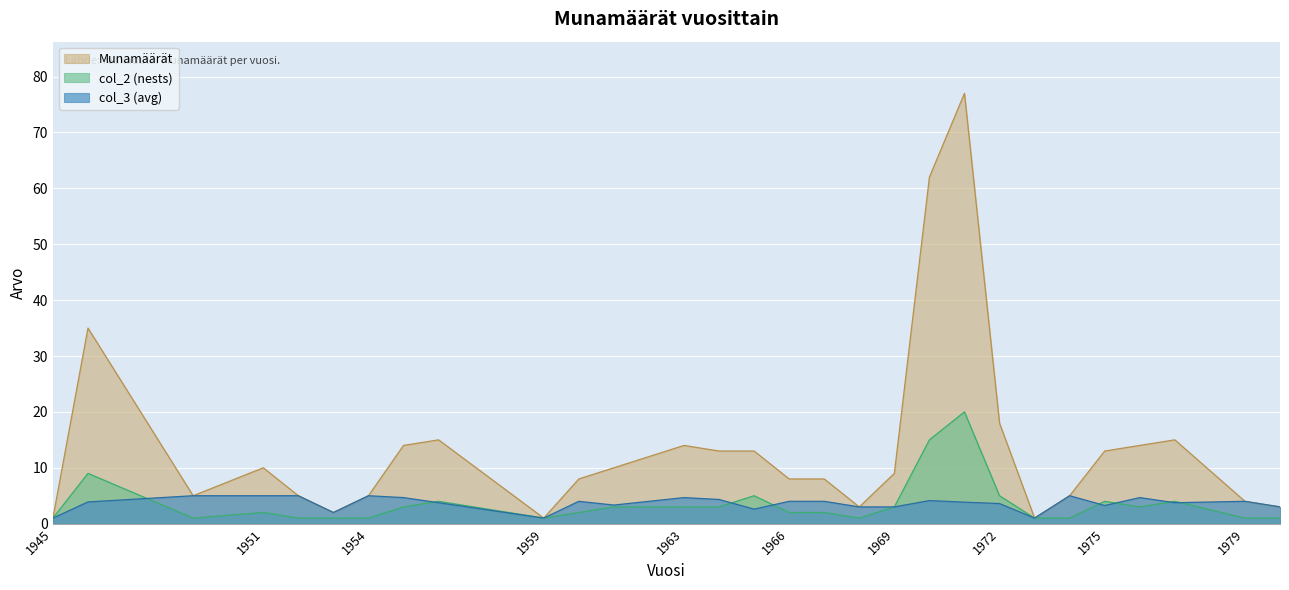

Where does the Munamäärät series first go above 9?

1946